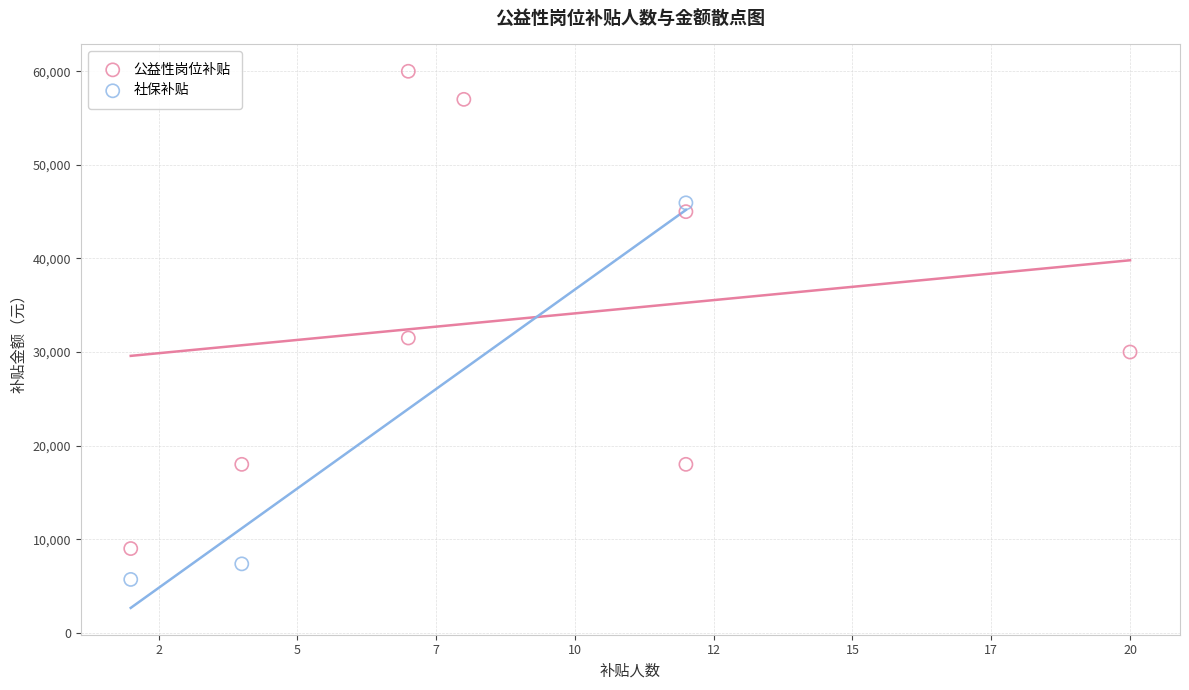

Which series contains the lowest Y value?

社保补贴